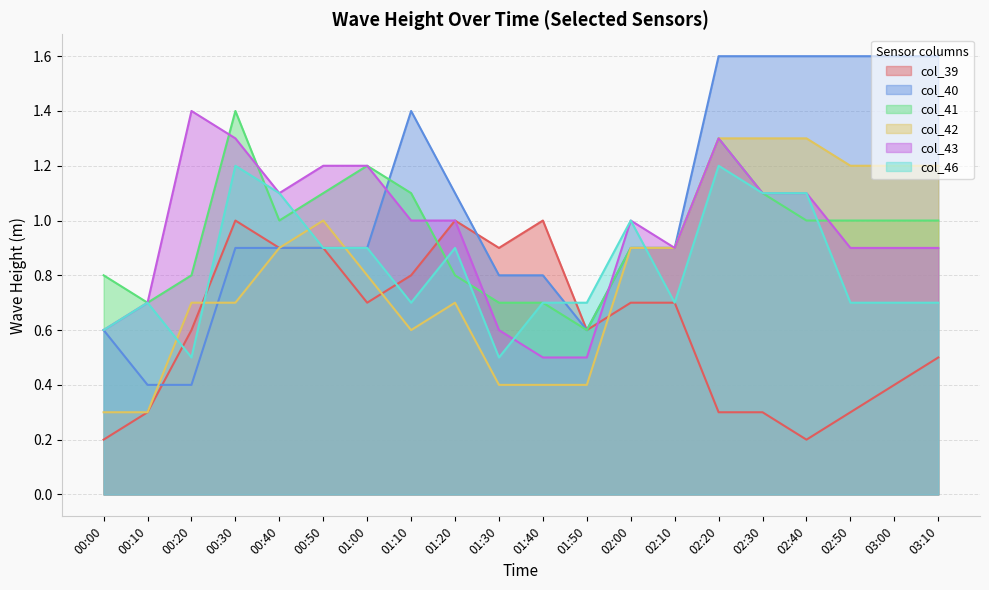

How many lines are shown in the chart?

6